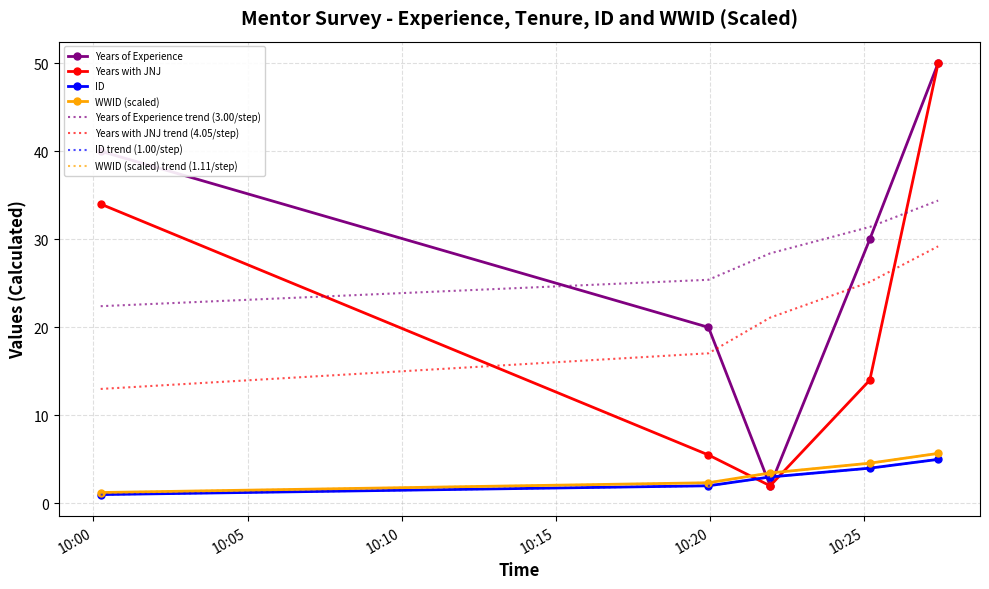

At which category is the sum across all series the highest?

2019-12-16 10:27:24